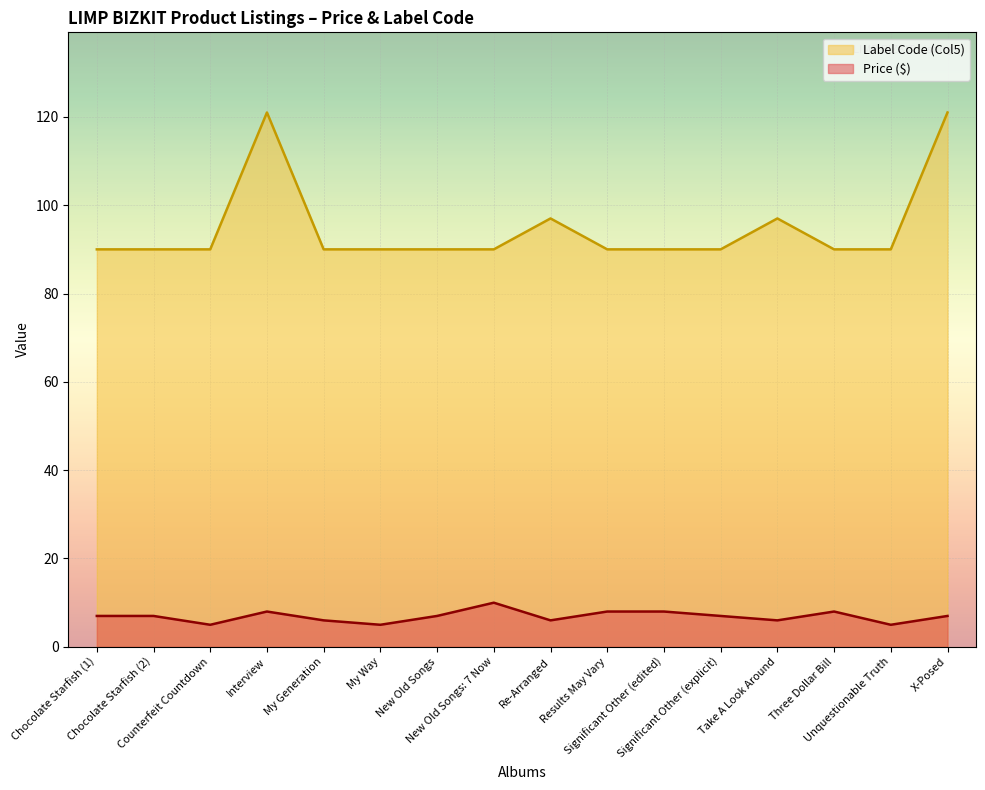

How many data points in Col5 are above 90?

4